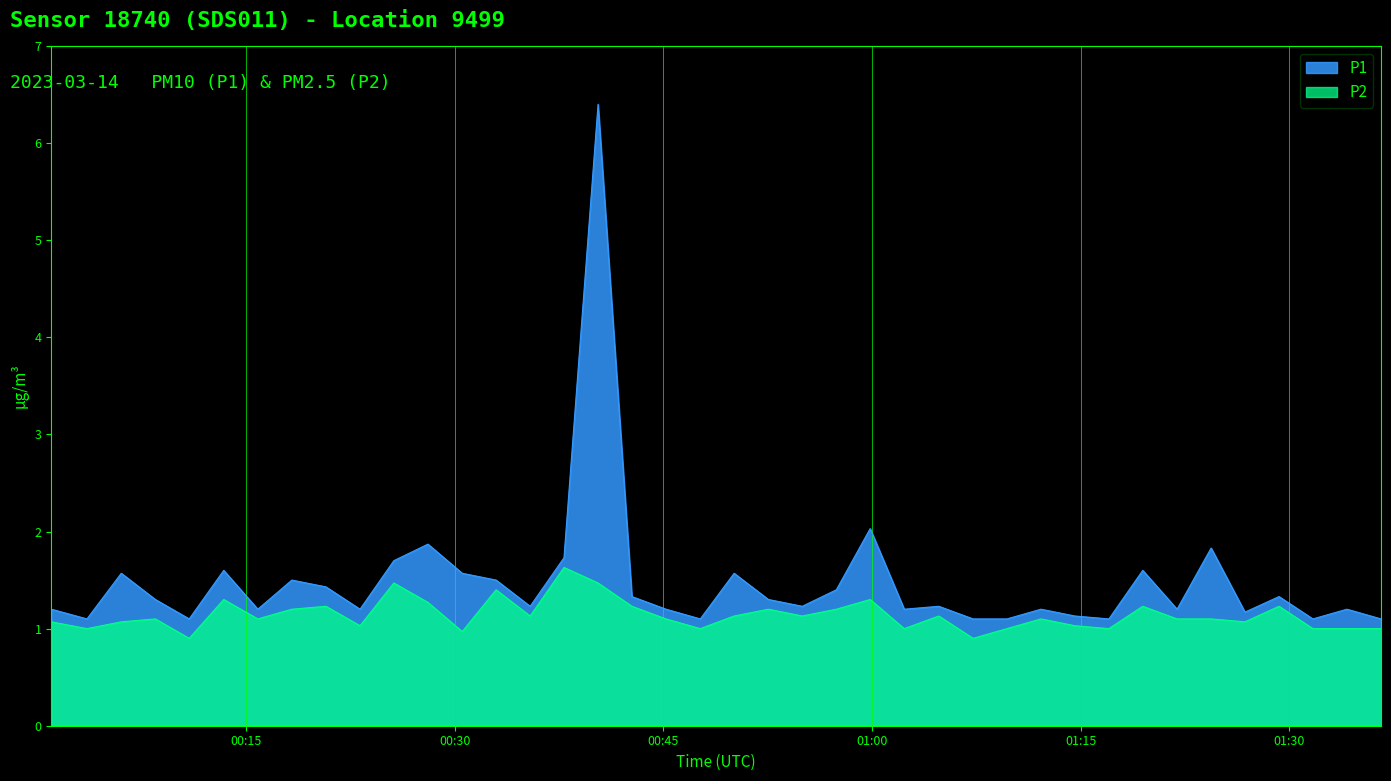

Reading left to right, transcribe all the data shown in this chart.

P1: 1.2	1.1	1.6	1.3	1.1	1.6	1.2	1.5	1.4	1.2	1.7	1.9	1.6	1.5	1.2	1.7	6.4	1.3	1.2	1.1	1.6	1.3	1.2	1.4	2.0	1.2	1.2	1.1	1.1	1.2	1.1	1.1	1.6	1.2	1.8	1.2	1.3	1.1	1.2	1.1
P2: 1.1	1.0	1.1	1.1	0.9	1.3	1.1	1.2	1.2	1.0	1.5	1.3	1.0	1.4	1.1	1.6	1.5	1.2	1.1	1.0	1.1	1.2	1.1	1.2	1.3	1.0	1.1	0.9	1.0	1.1	1.0	1.0	1.2	1.1	1.1	1.1	1.2	1.0	1.0	1.0